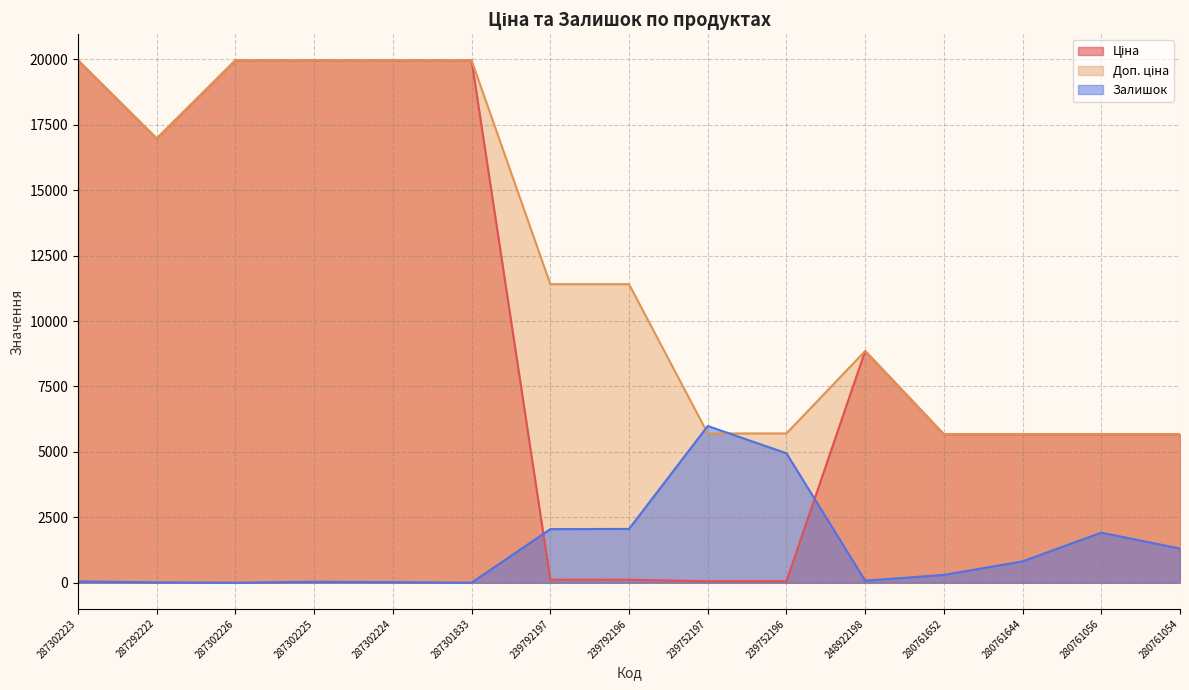

List the series in order of their peak value, highest first.

Ціна, Доп. ціна, Залишок